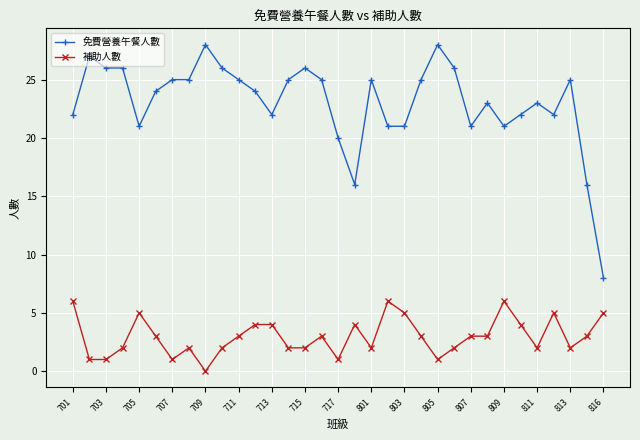

True or false: 免費營養午餐人數 and 補助人數 intersect in this chart.

False